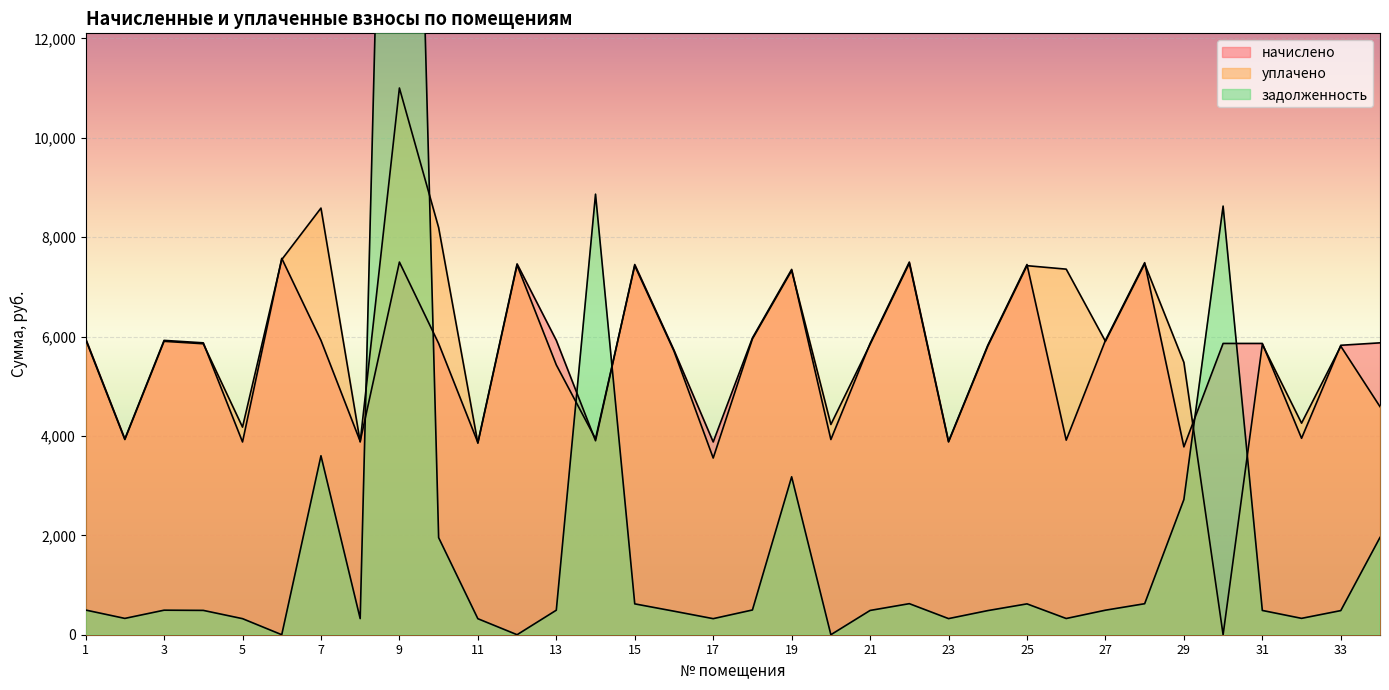

At which label does уплачено first exceed 5841?

1